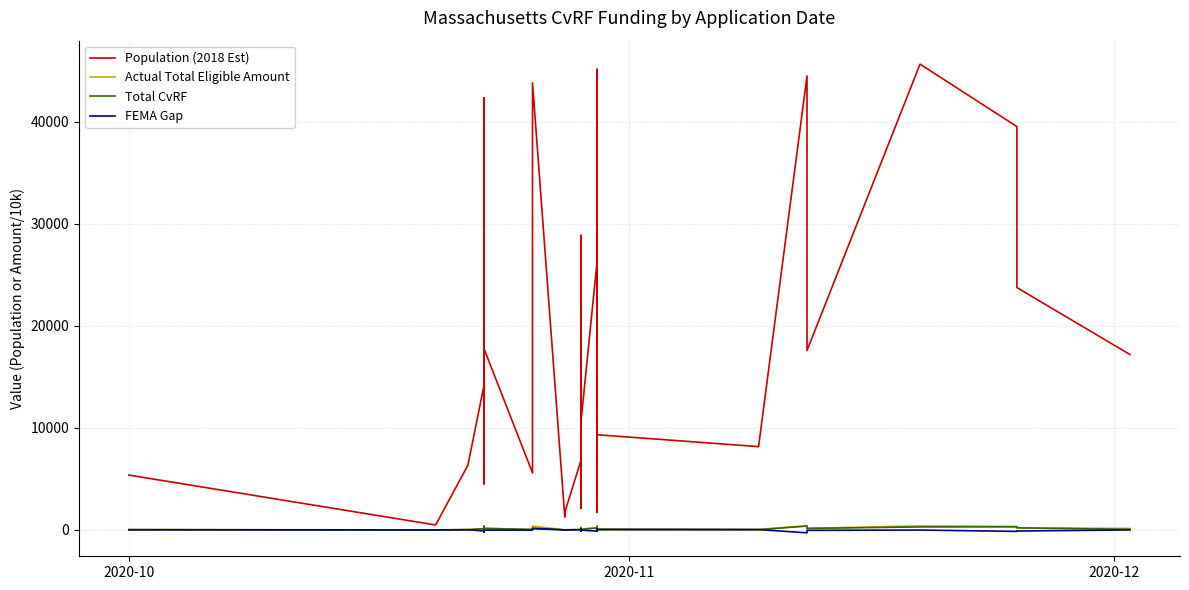

How many values in the FEMA Gap series exceed 0?

19